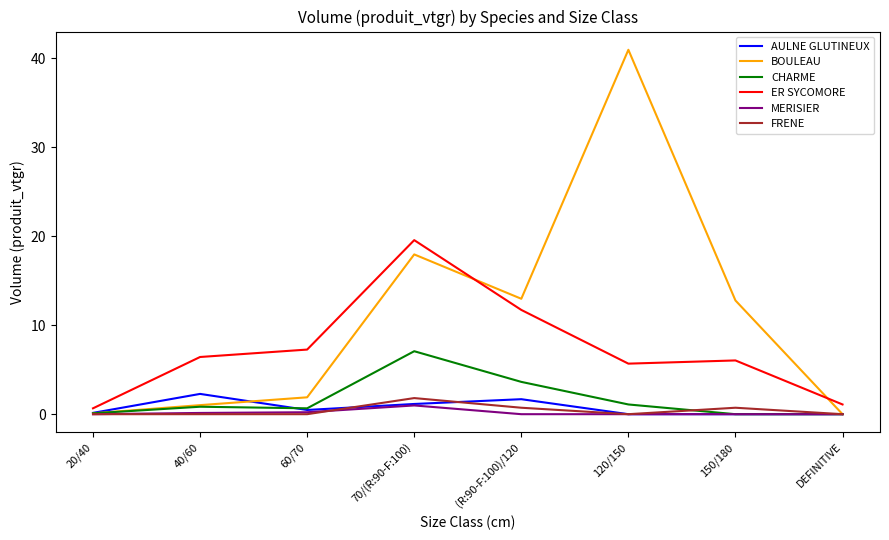

Is this an area chart (filled region under the line)?

No